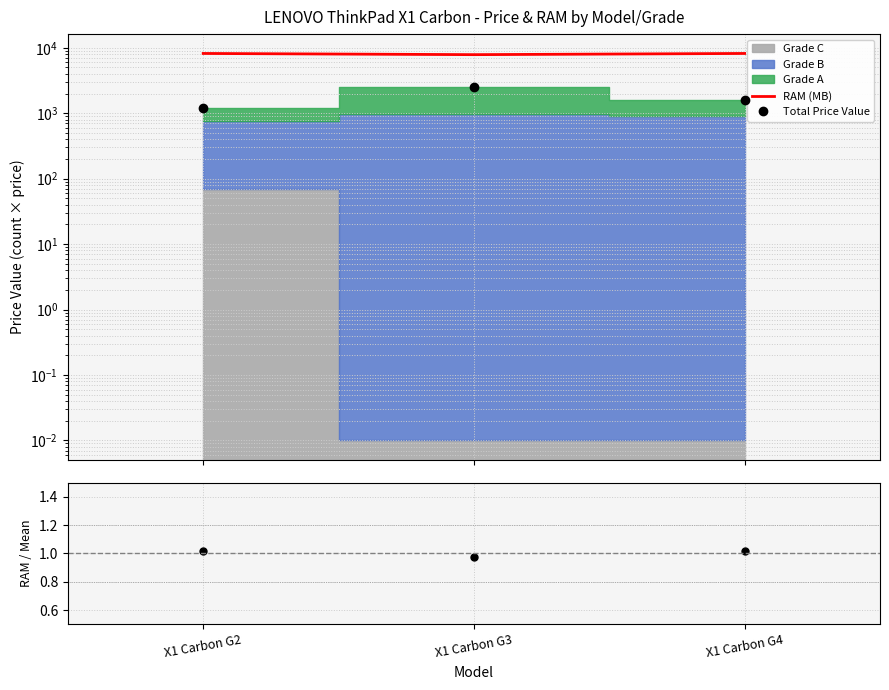

At which label does RAM ratio reach its minimum?

X1 Carbon G3